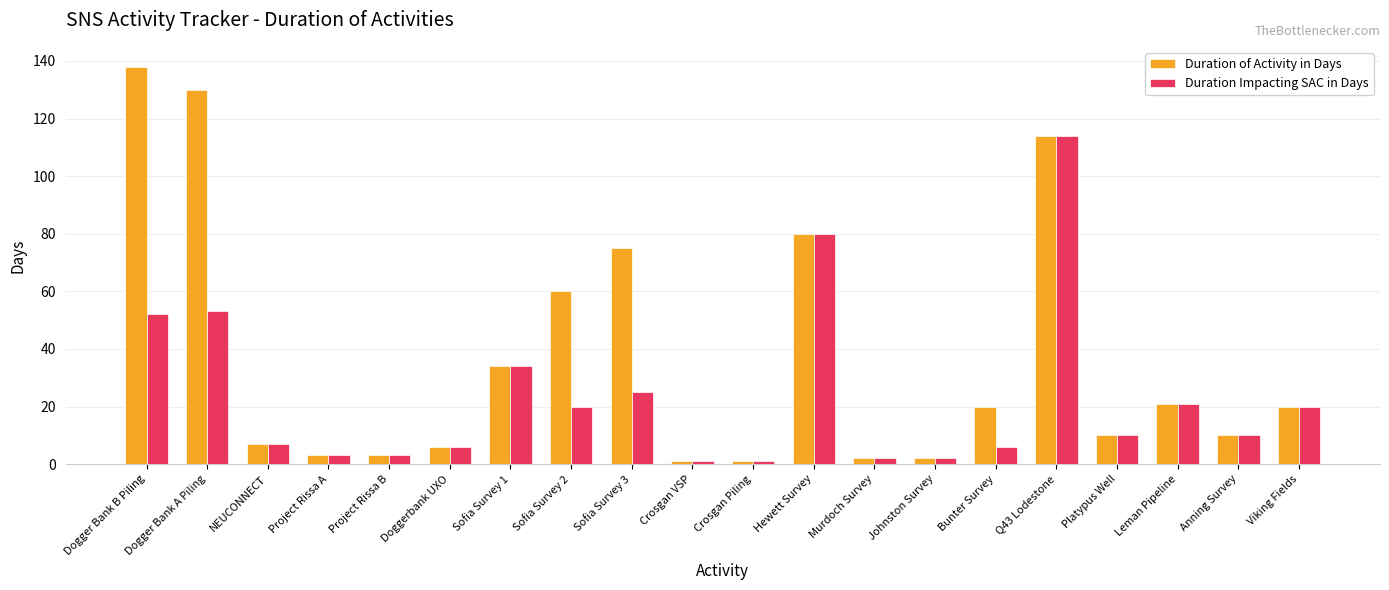

At how many categories does at least one series exceed 24?

7